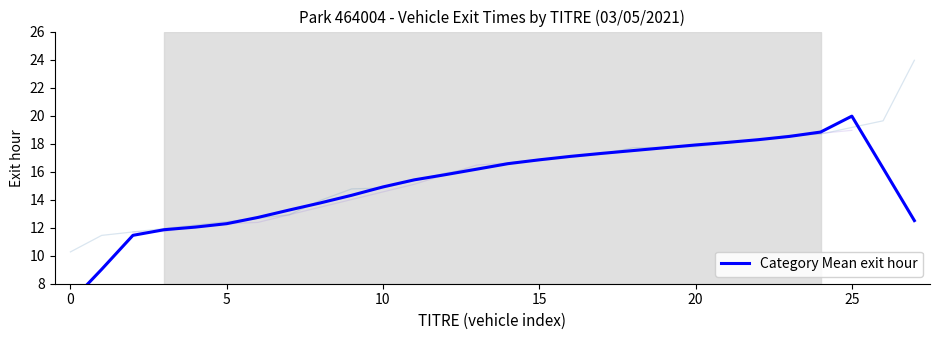

Reading right to left, what are all the values shown in this chart?

12.5	16.2	20.0	18.8	18.5	18.3	18.1	17.9	17.7	17.5	17.3	17.1	16.8	16.6	16.2	15.8	15.4	14.9	14.3	13.8	13.3	12.7	12.3	12.0	11.9	11.5	9.0	6.7